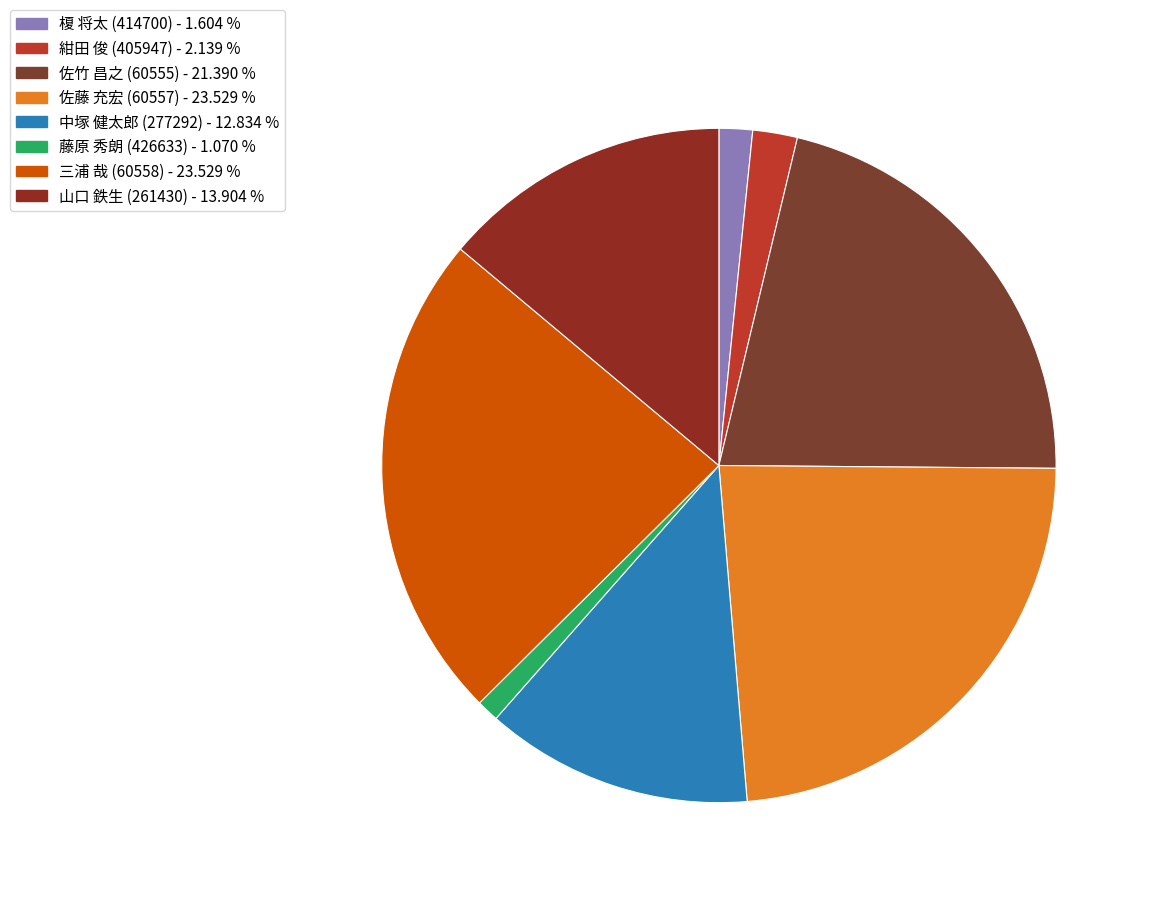

To the nearest percent, what is the difference between the largest and smallest slice percentages?

22%